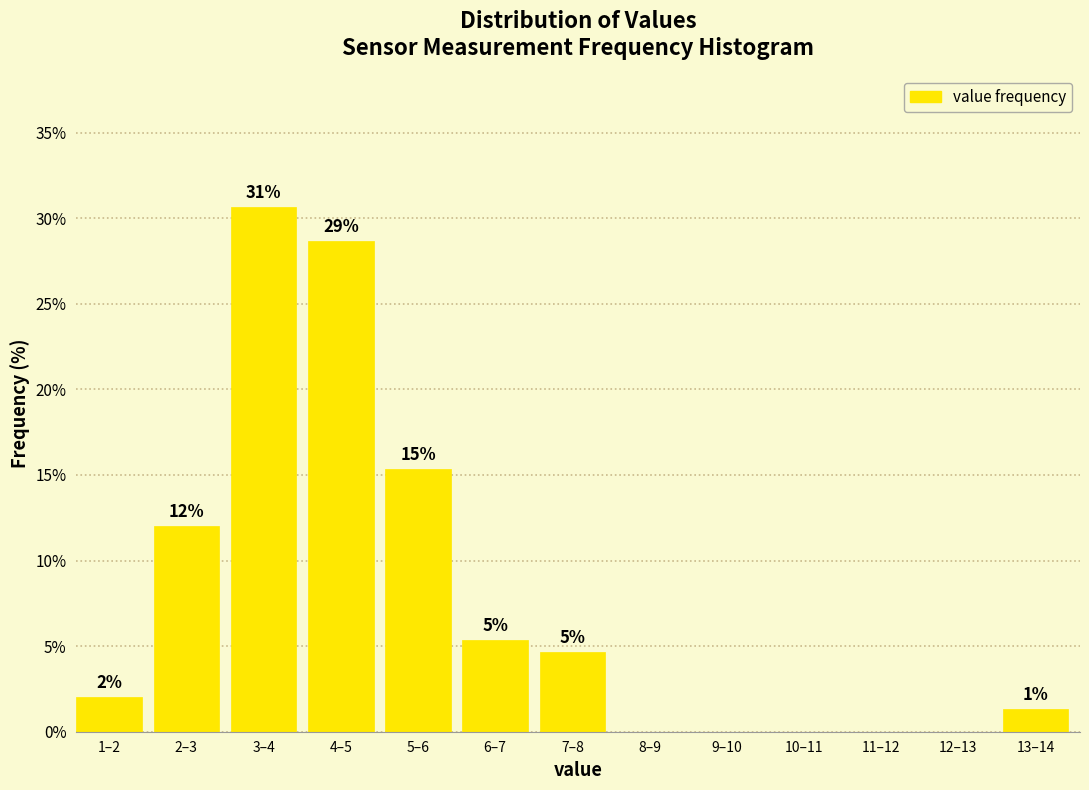

Are the bars horizontal?

No